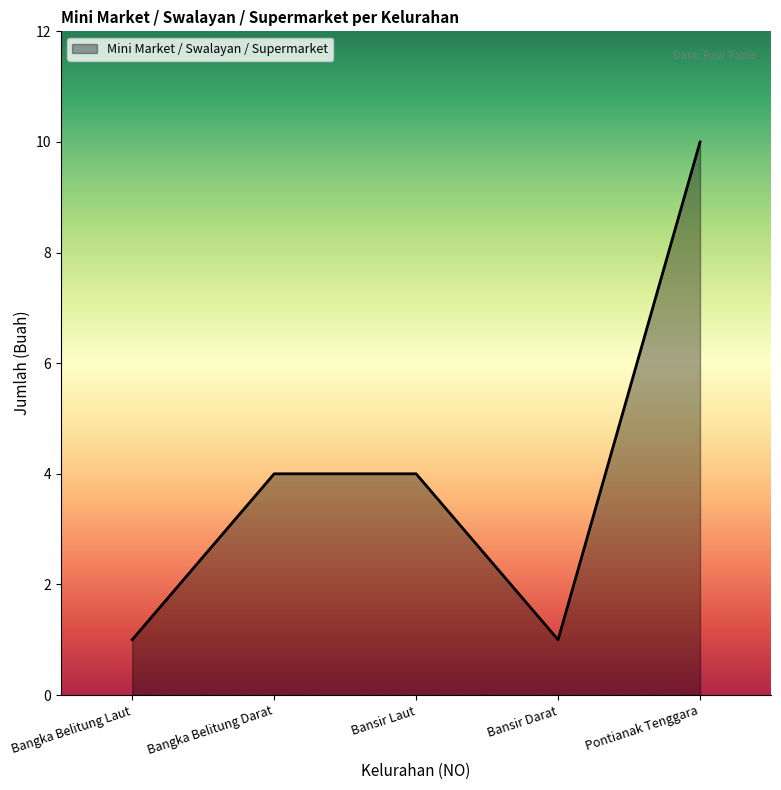

Approximately how many times larger is the value at Bansir Darat compared to Pontianak Tenggara?

0.1